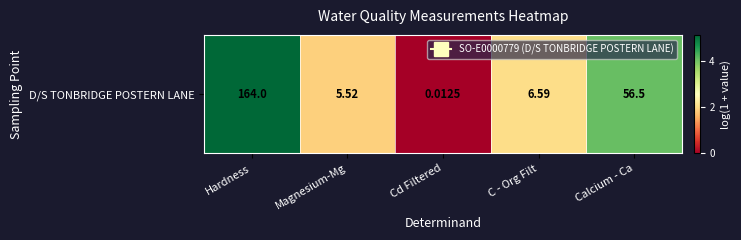

True or false: the data shows 2.9 at Magnesium-Mg.

False